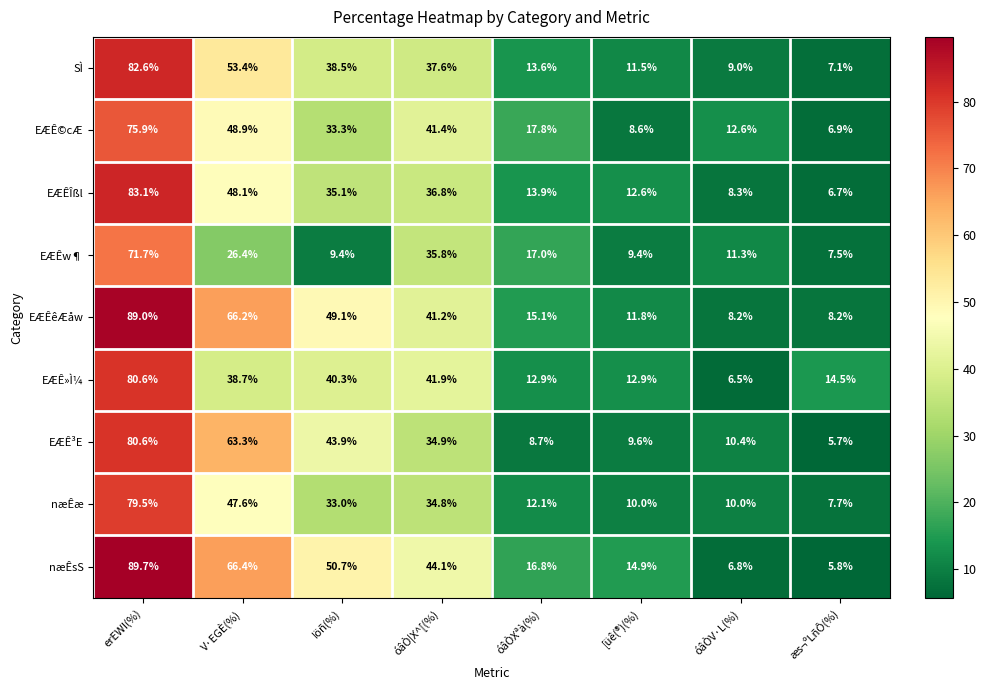

What is the greatest value displayed?

89.7